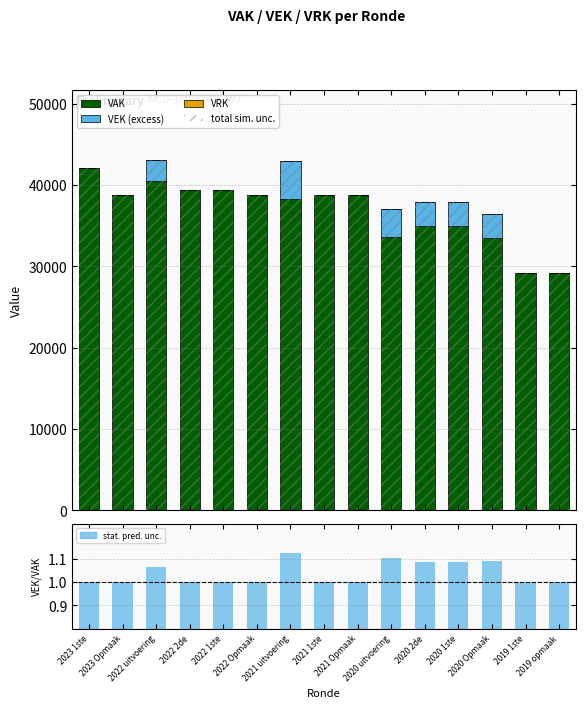

Between 2020 1ste and 2022 uitvoering, which is larger?

2022 uitvoering